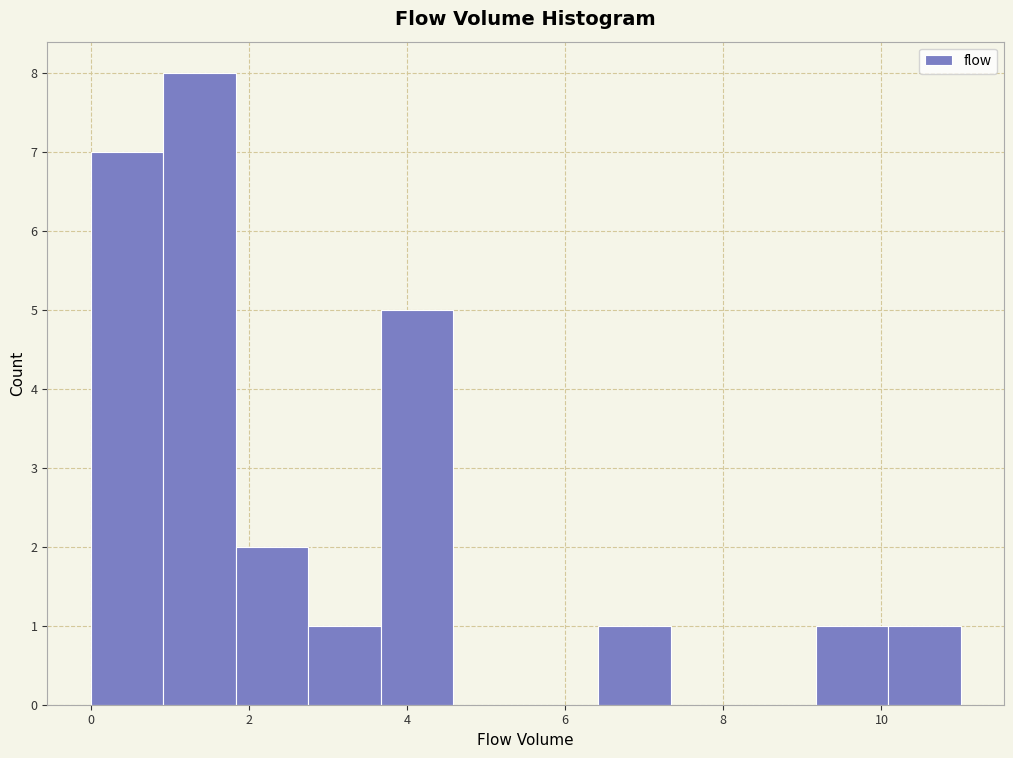

Reading left to right, list every bar in this chart as the range it spans on the x-axis followed by its height. Neither the bar edges nor the heights are printed on the chart, so give them approximately, as read against the axes.

0.0 to 1.0: 7
1.0 to 1.8: 8
1.8 to 2.8: 2
2.8 to 3.6: 1
3.6 to 4.6: 5
4.6 to 5.6: 0
5.6 to 6.4: 0
6.4 to 7.4: 1
7.4 to 8.2: 0
8.2 to 9.2: 0
9.2 to 10.0: 1
10.0 to 11.0: 1